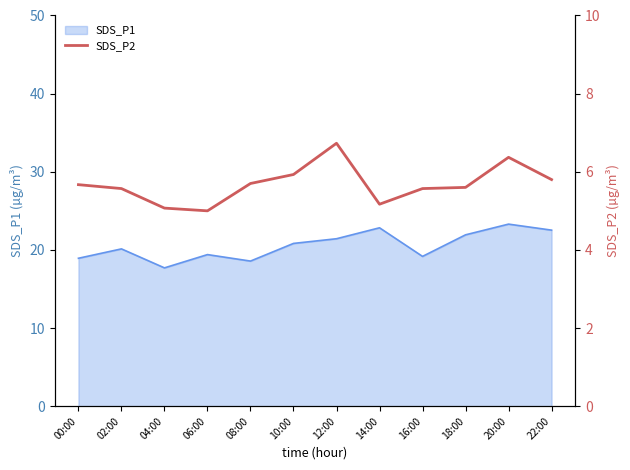

The value of SDS_P1 at 18:00 is 39.1. True or false?

False